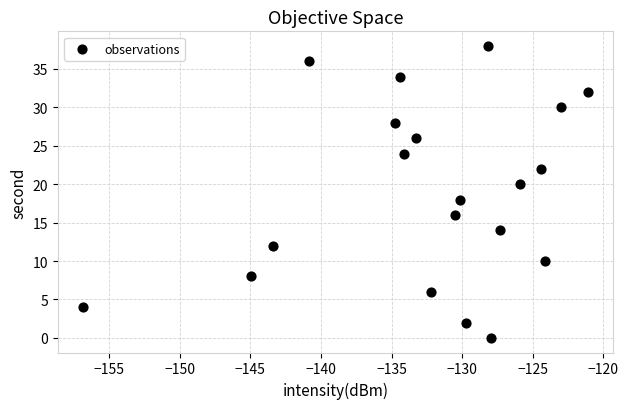

What is the range of Y values (max minus min)?

38